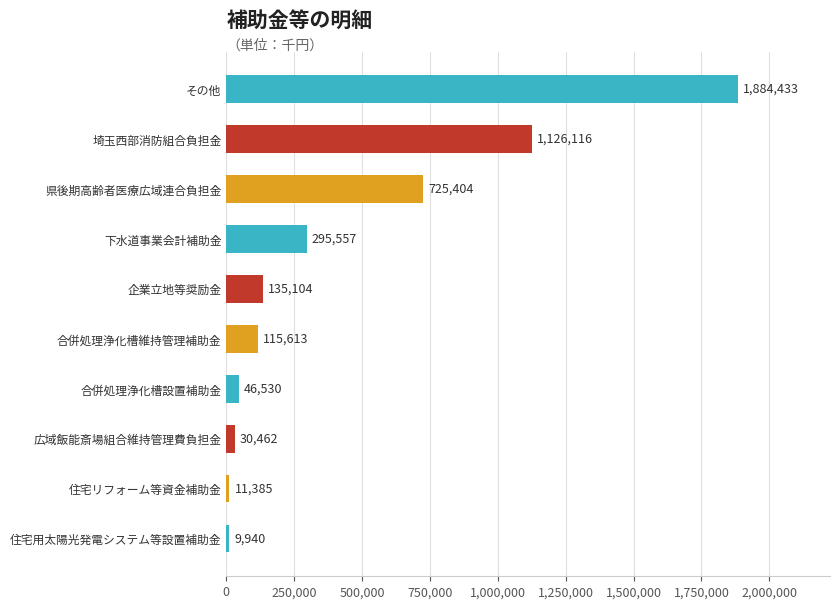

The value at 合併処理浄化槽維持管理補助金 is 36252. True or false?

False